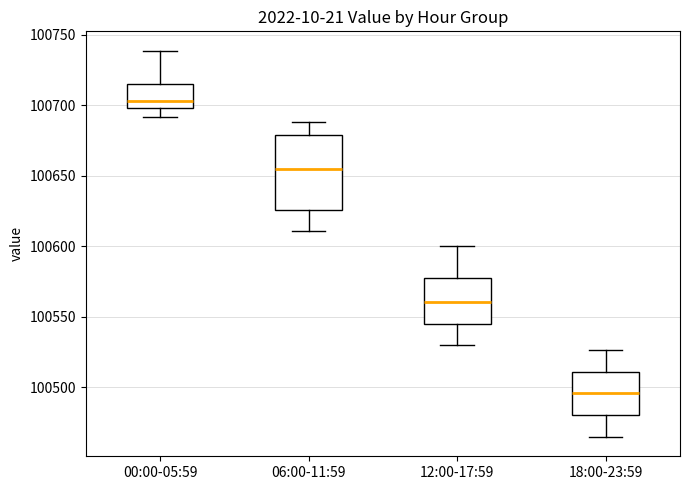

Reading left to right, read every box against the y-axis: the position of its median line, the range the box covers, and the ends of its whiskers. The values are not printed on the chart, so give them approximately, as read against the axis.

00:00-05:59: median 100705, box 100700 to 100715, whiskers 100690 to 100740
06:00-11:59: median 100655, box 100625 to 100680, whiskers 100610 to 100690
12:00-17:59: median 100560, box 100545 to 100575, whiskers 100530 to 100600
18:00-23:59: median 100495, box 100480 to 100510, whiskers 100465 to 100525